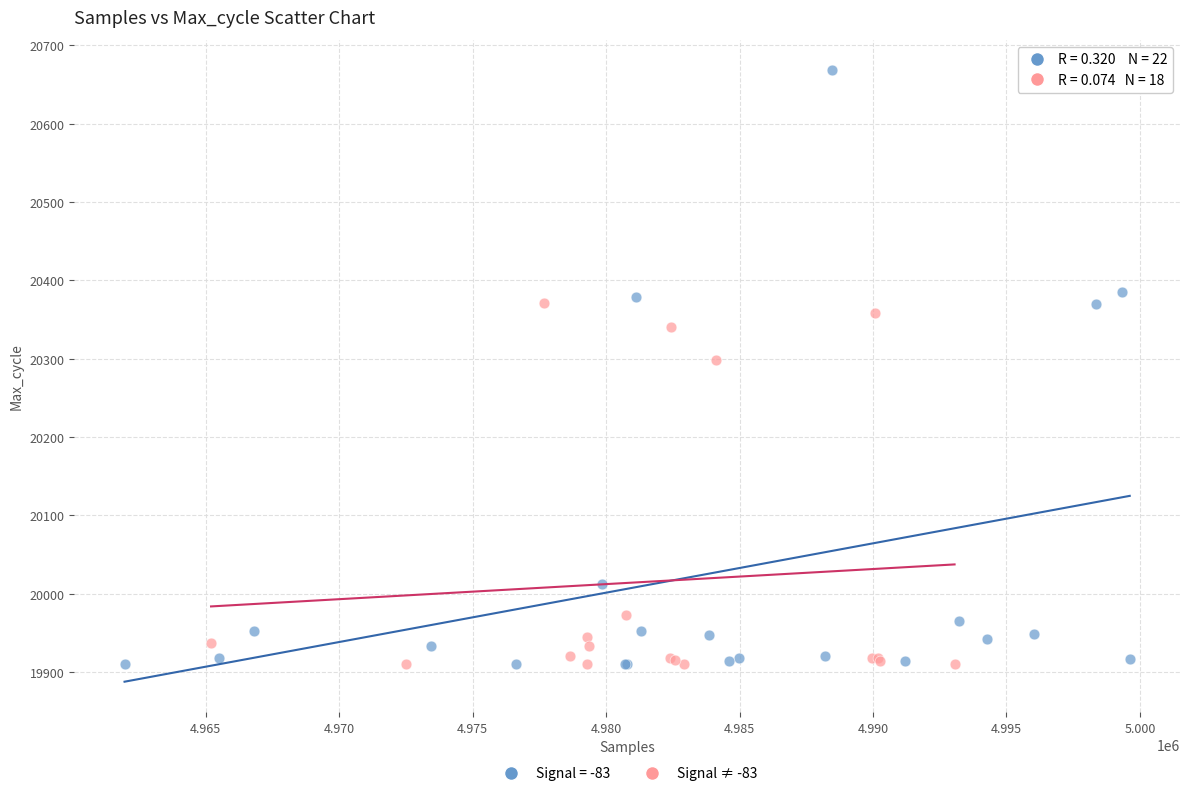

What are all the series names shown in the legend?

Signal = -83, Signal ≠ -83